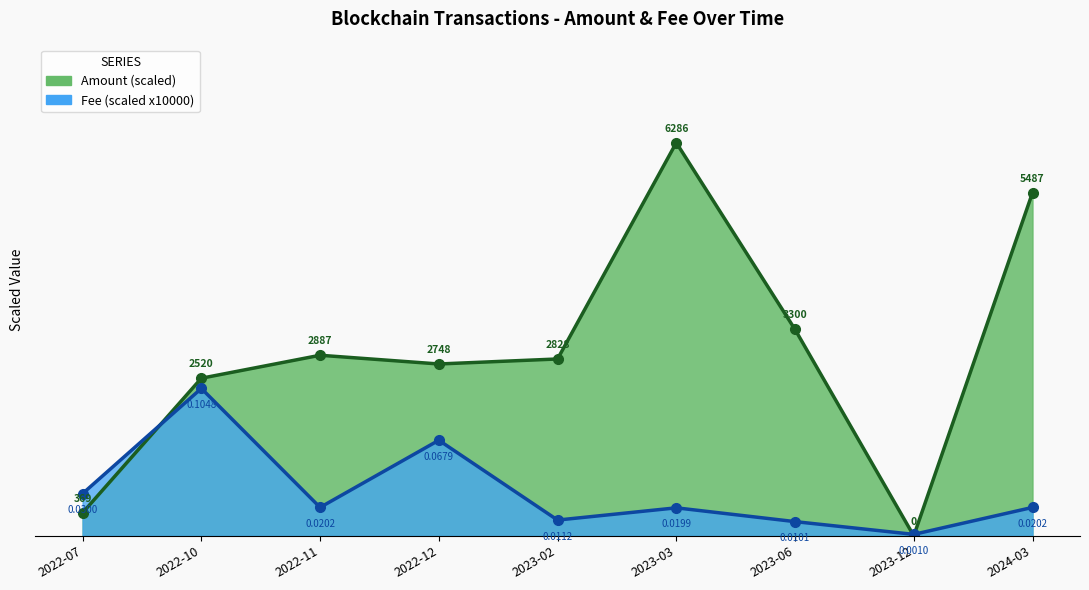

Is it true that Amount (scaled) equals 14.4 at 2023-02?

True